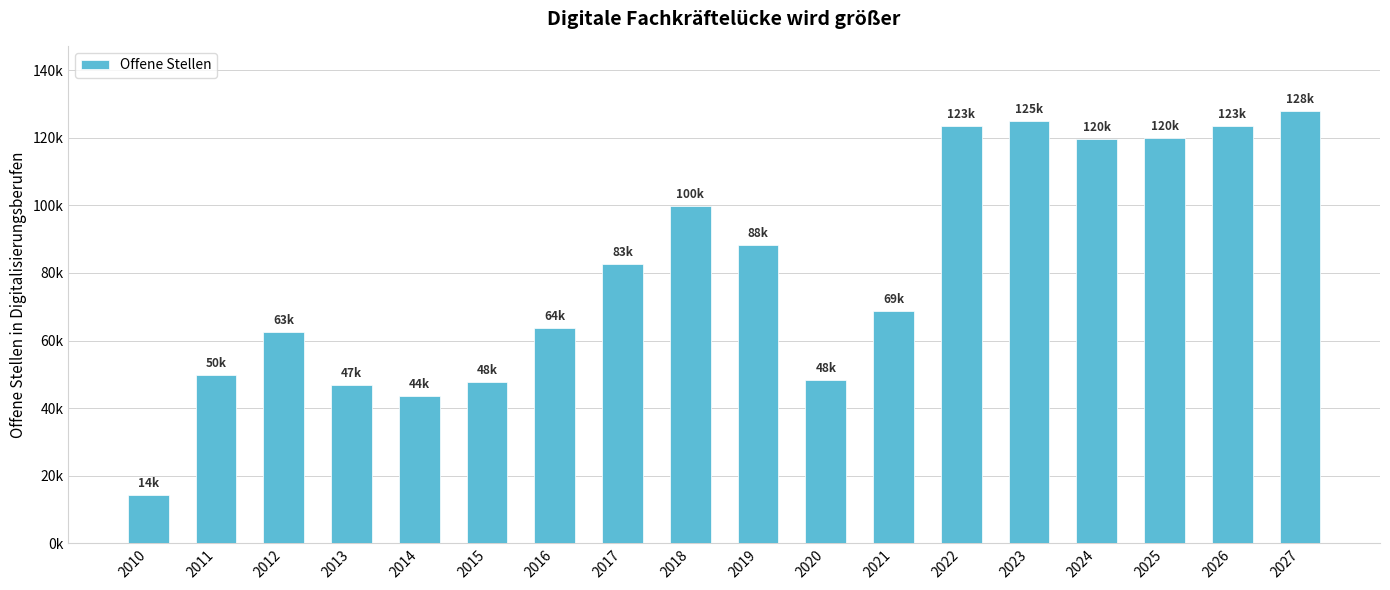

Are the bars horizontal?

No